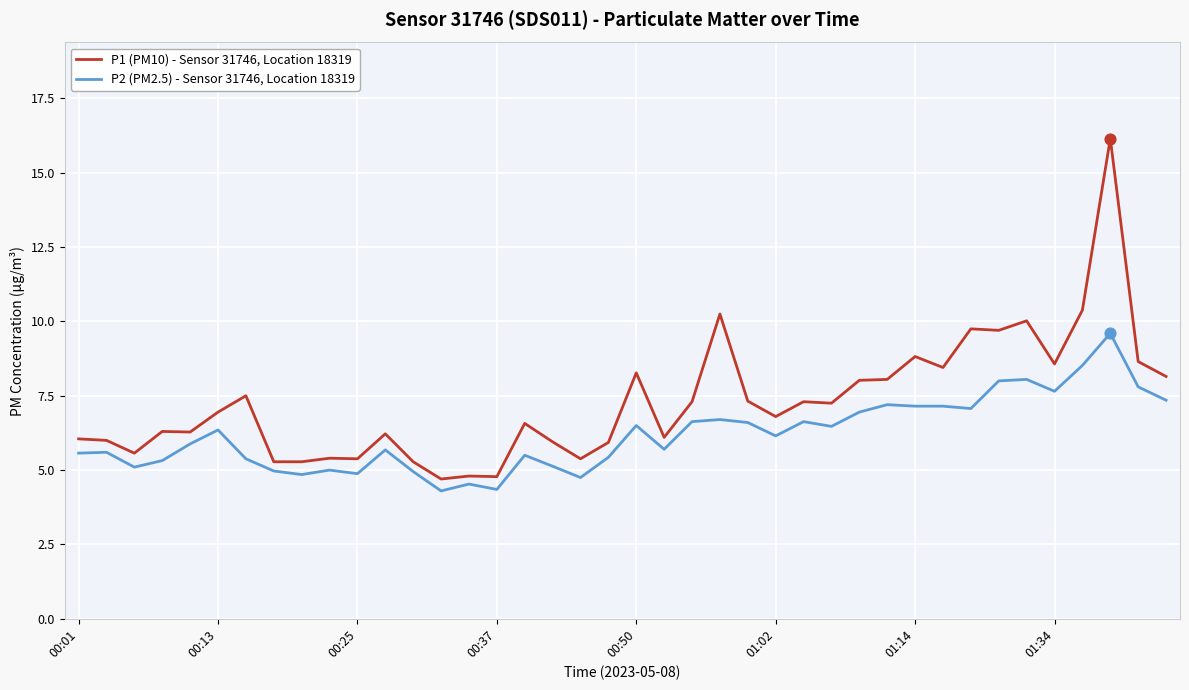

Which series has the largest range (max minus min)?

P1 (PM10) - Sensor 31746, Location 18319